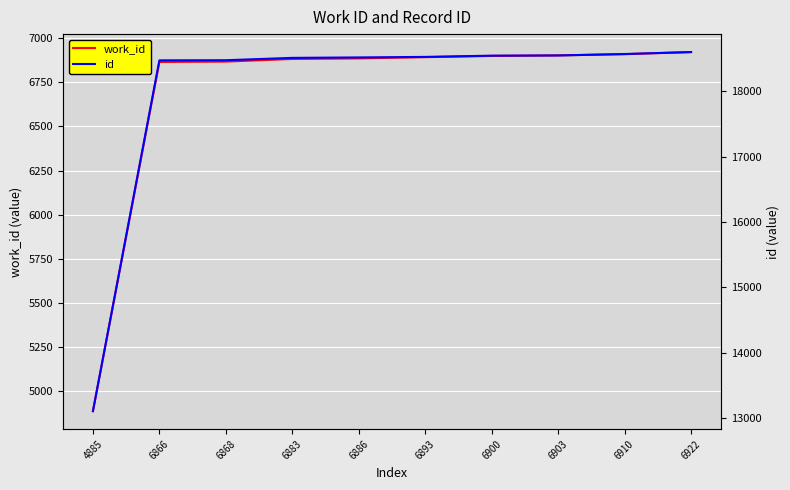

True or false: id and work_id cross at least once.

False